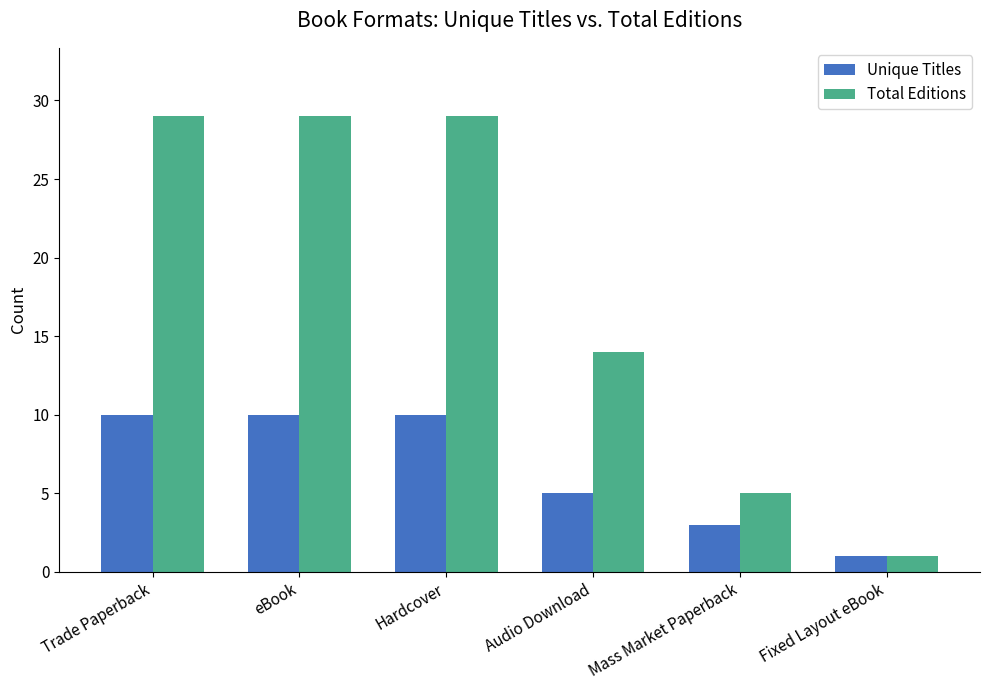

Which series has the largest range (max minus min)?

Total Editions